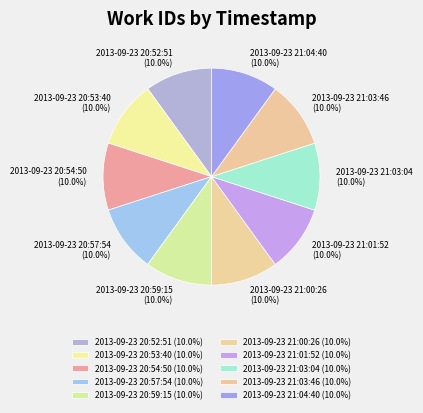

How many slices are in this pie chart?

10